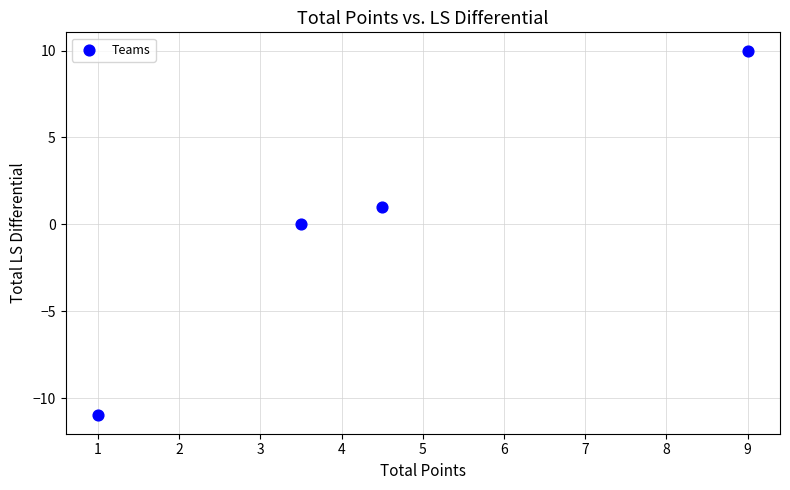

What is the range of Y values (max minus min)?

21